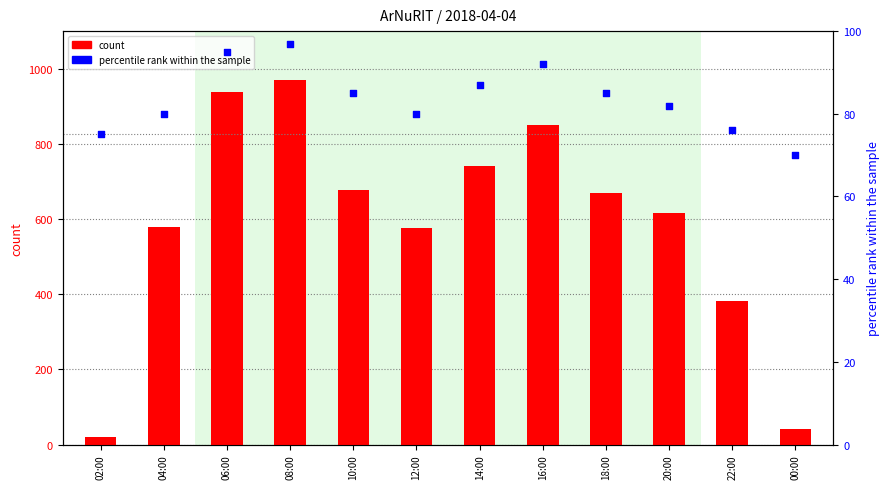

Which series has the largest total across all categories?

count